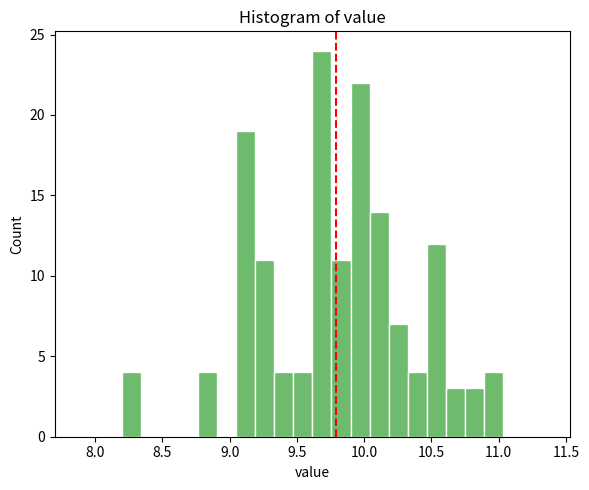

Read against the x-axis, roughly where is the centre of the tallest bar?

9.70